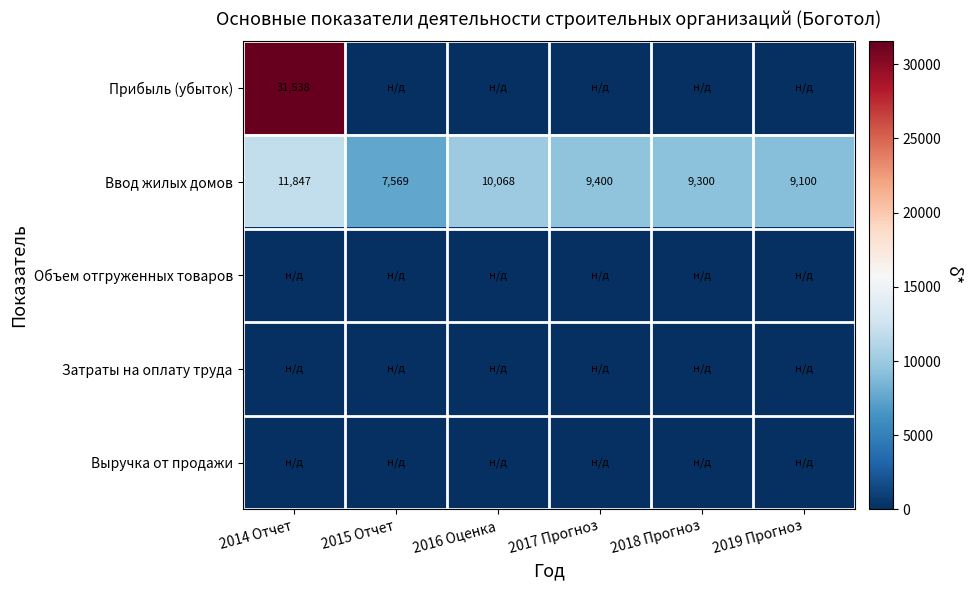

Where is Ввод жилых домов nearest to the value 9708?

2017 Прогноз